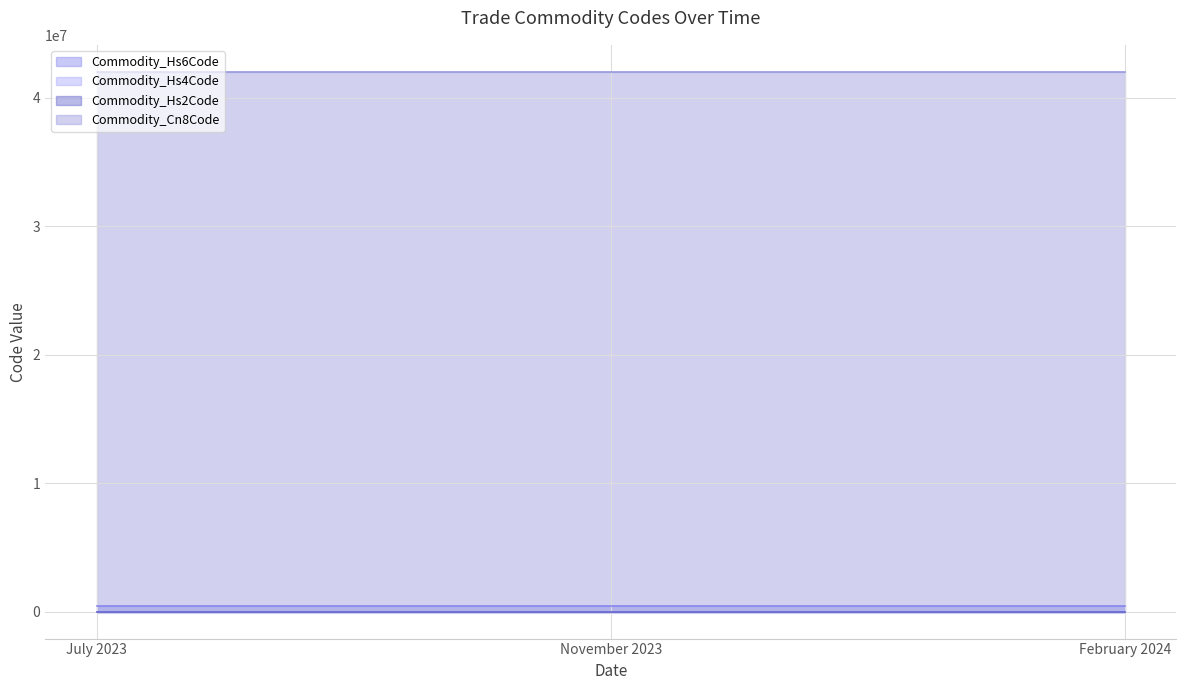

The value of Commodity_Hs2Code line at July 2023 is 75. True or false?

False